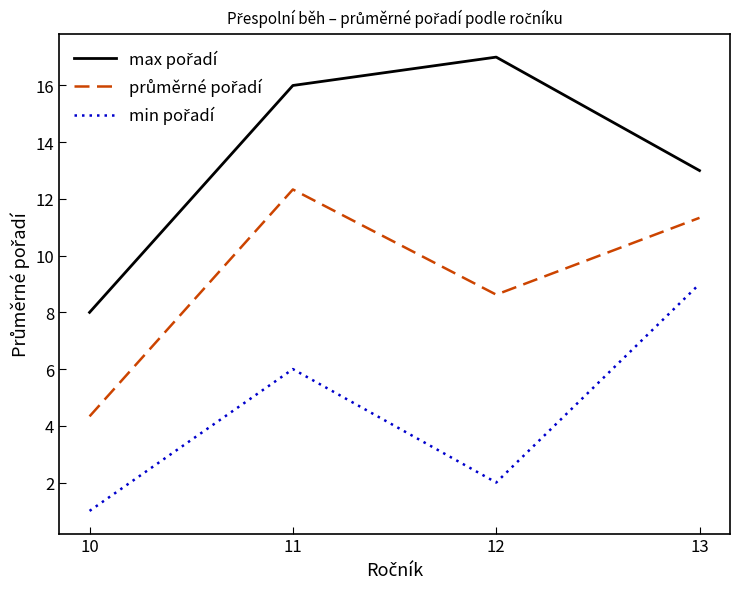

What is the greatest value displayed?

17.0